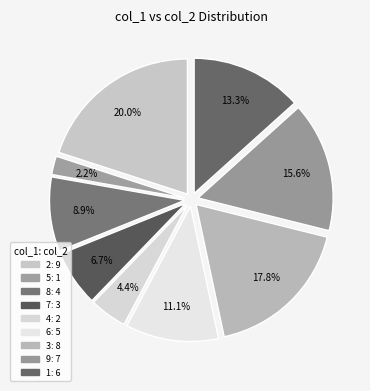

How many segments does this pie chart have?

9